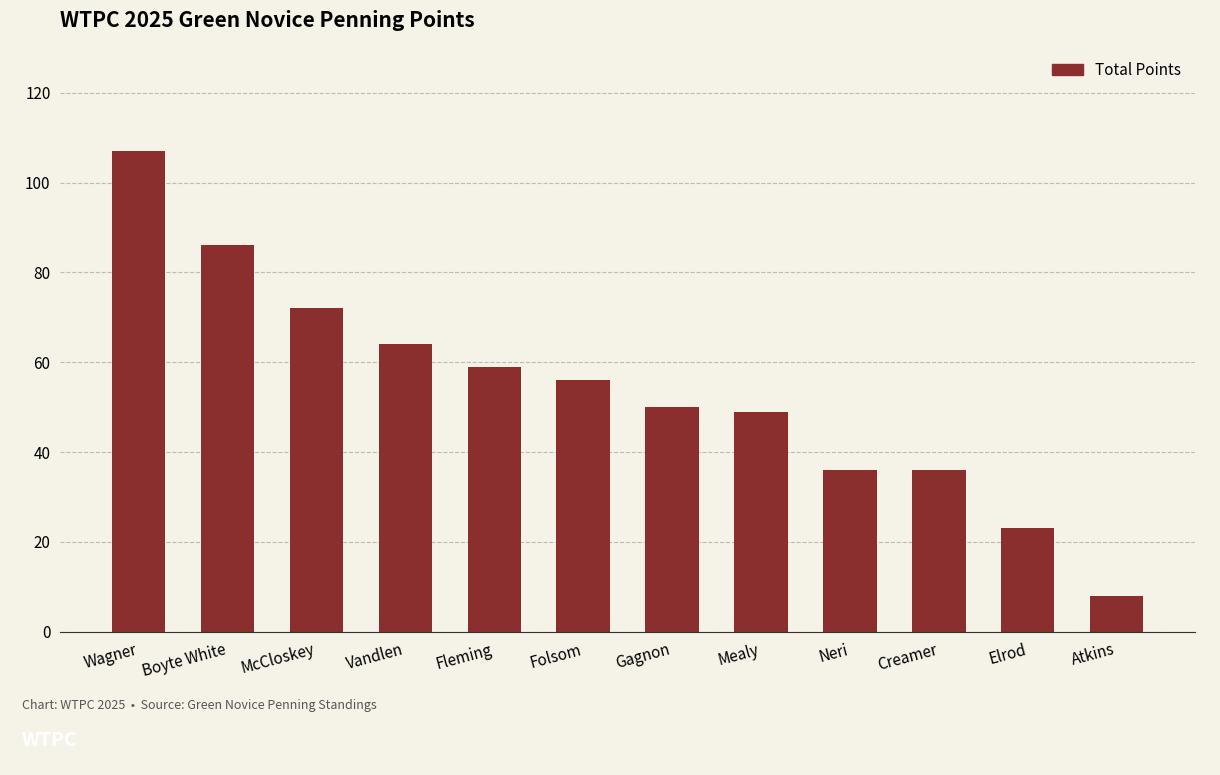

Approximately how many times larger is the value at Boyte White compared to Wagner?

0.8